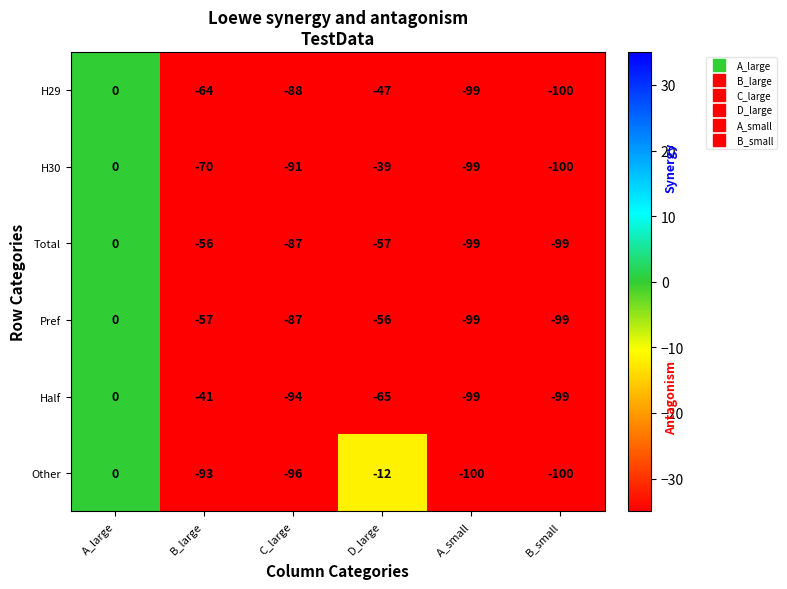

What is the difference between the highest and lowest values at B_large?

52